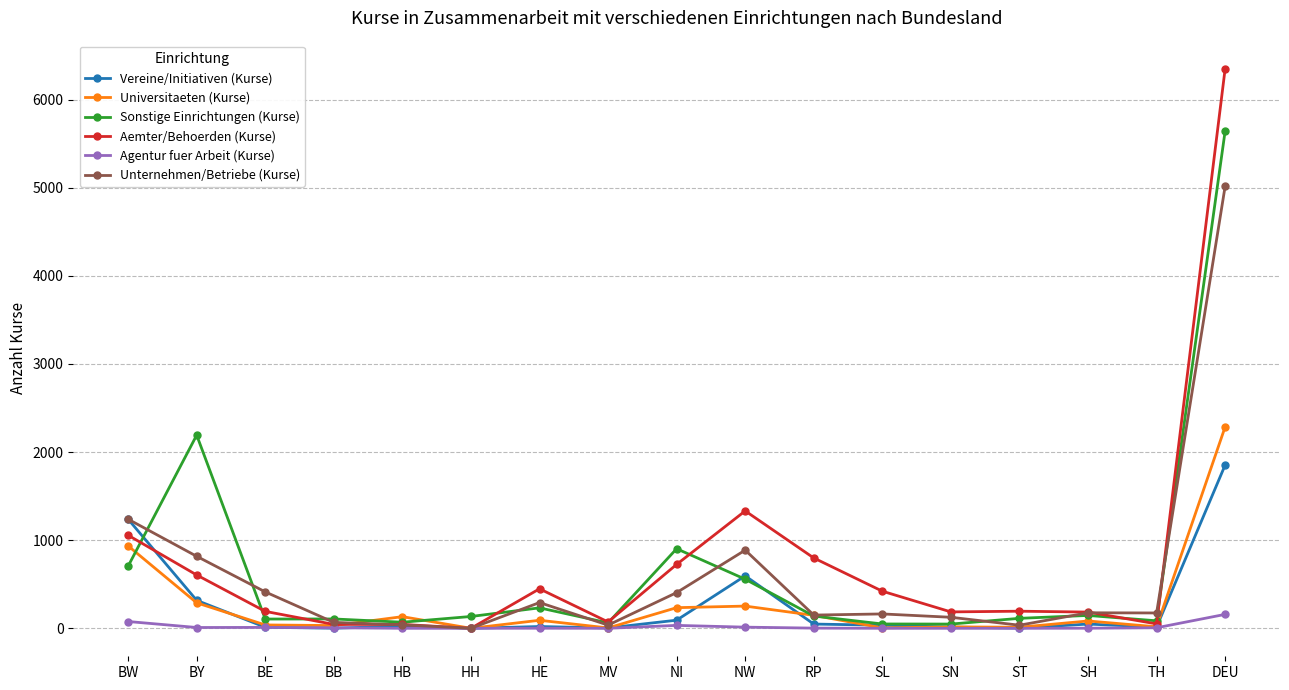

List the series in order of their peak value, lowest first.

Agentur fuer Arbeit (Kurse), Vereine/Initiativen (Kurse), Universitaeten (Kurse), Unternehmen/Betriebe (Kurse), Sonstige Einrichtungen (Kurse), Aemter/Behoerden (Kurse)